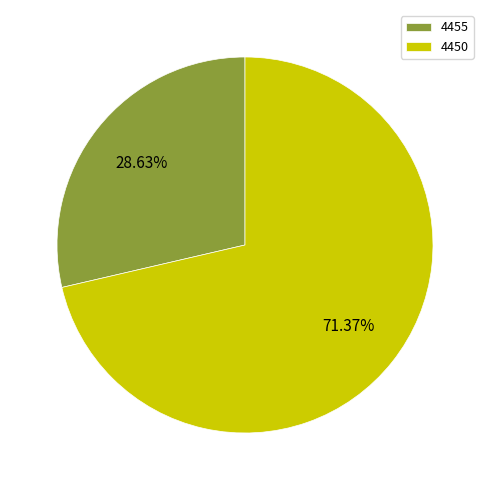

What is the total percentage of 4450 and 4455?

100.0%